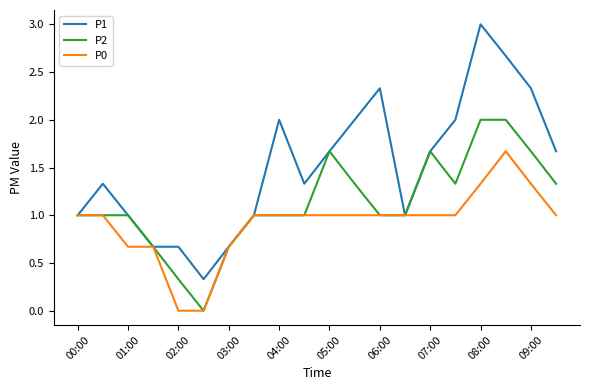

Which series has the widest spread of values?

P1